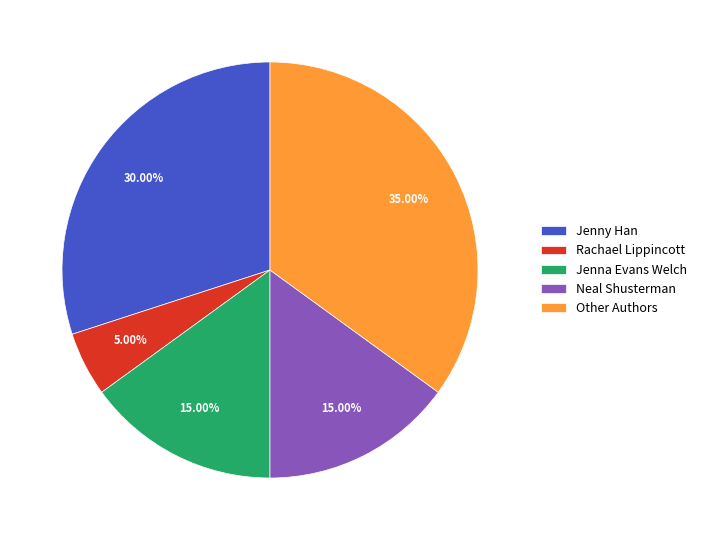

Between Other Authors and Rachael Lippincott, which is larger?

Other Authors